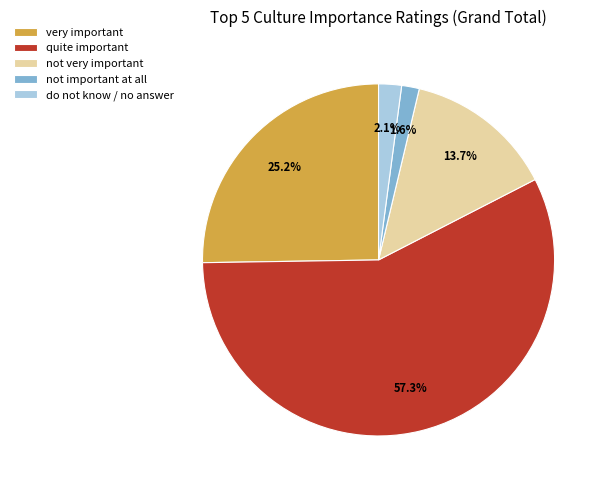

How many slices are in this pie chart?

5